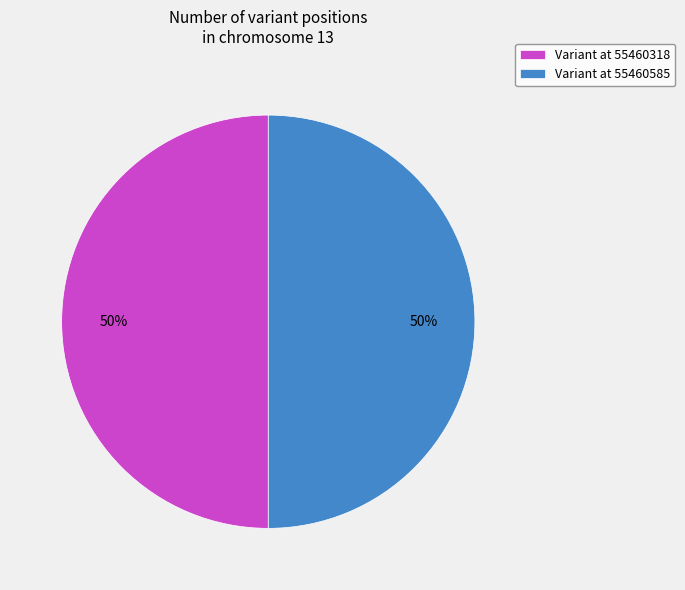

To the nearest percent, what percentage of the pie is Variant at 55460318?

50%